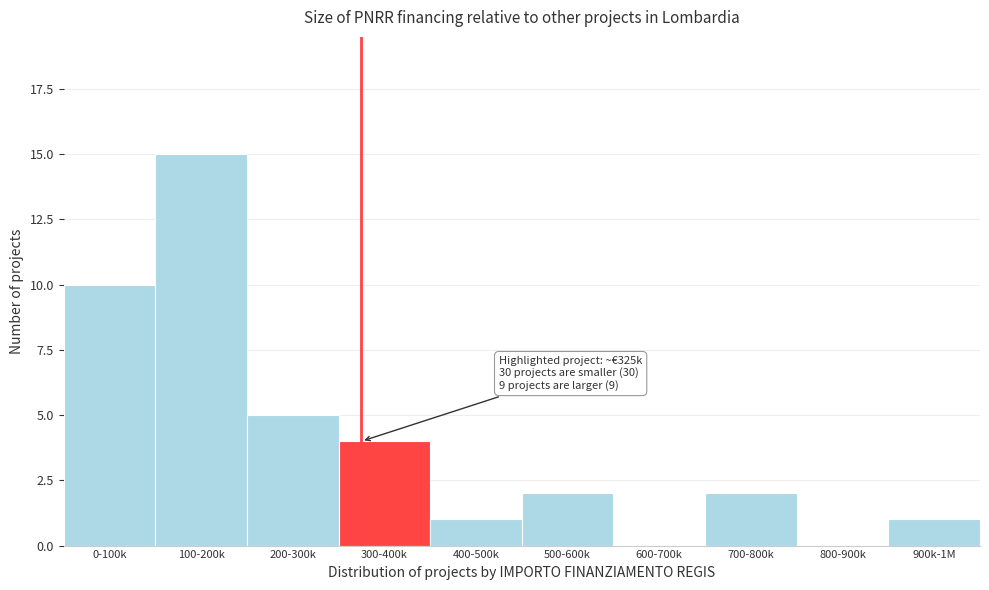

Reading left to right, list all the values displayed in this chart.

0-100k=10	100-200k=15	200-300k=5	300-400k=4	400-500k=1	500-600k=2	600-700k=0	700-800k=2	800-900k=0	900k-1M=1